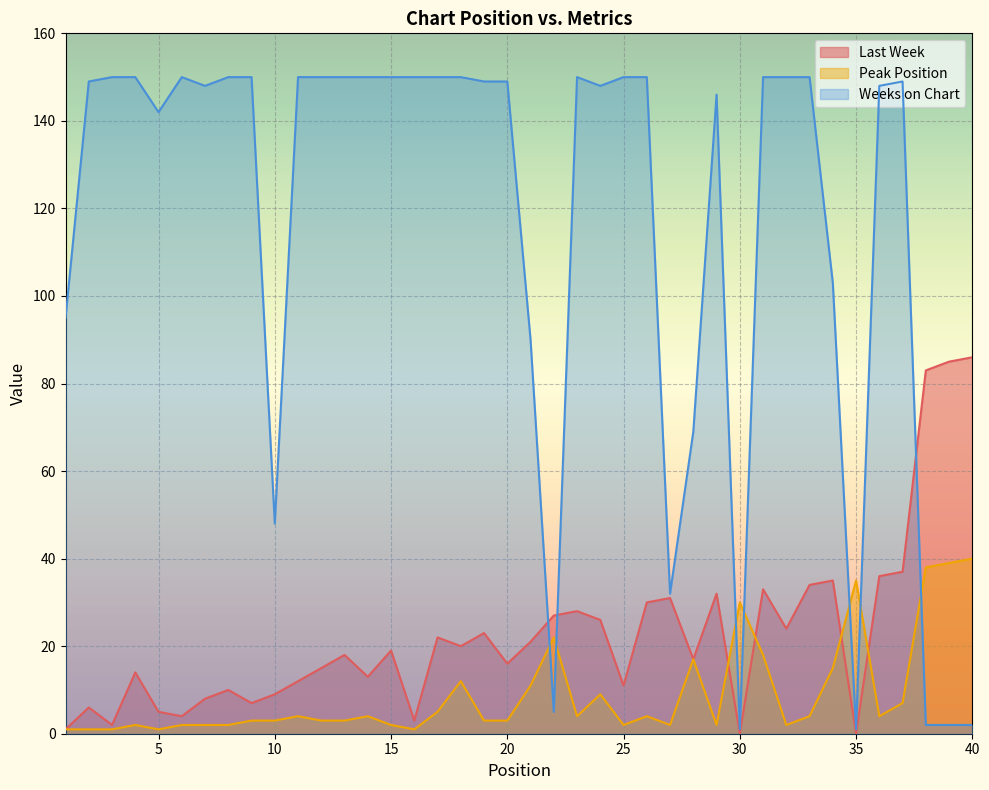

What is the maximum value shown in the chart?

150